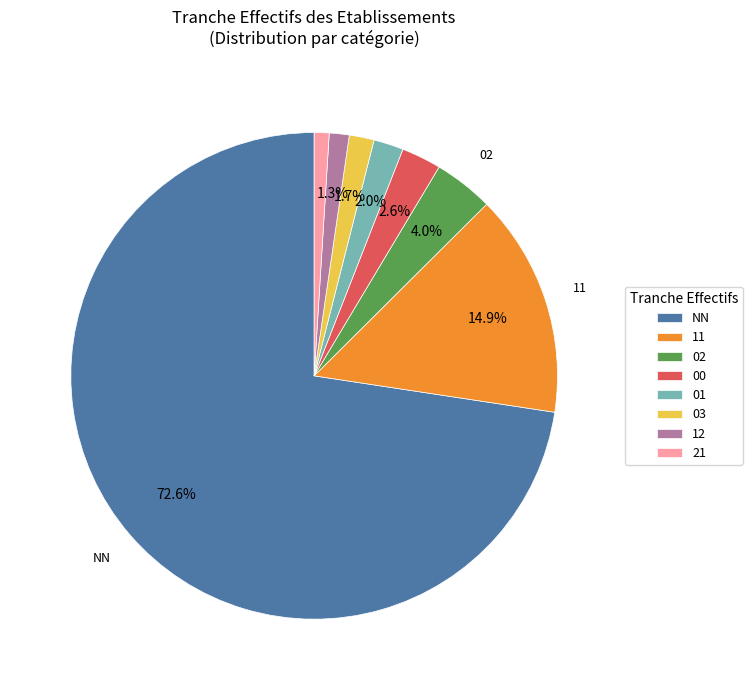

To the nearest percent, what is the difference between the largest and smallest slice percentages?

72%